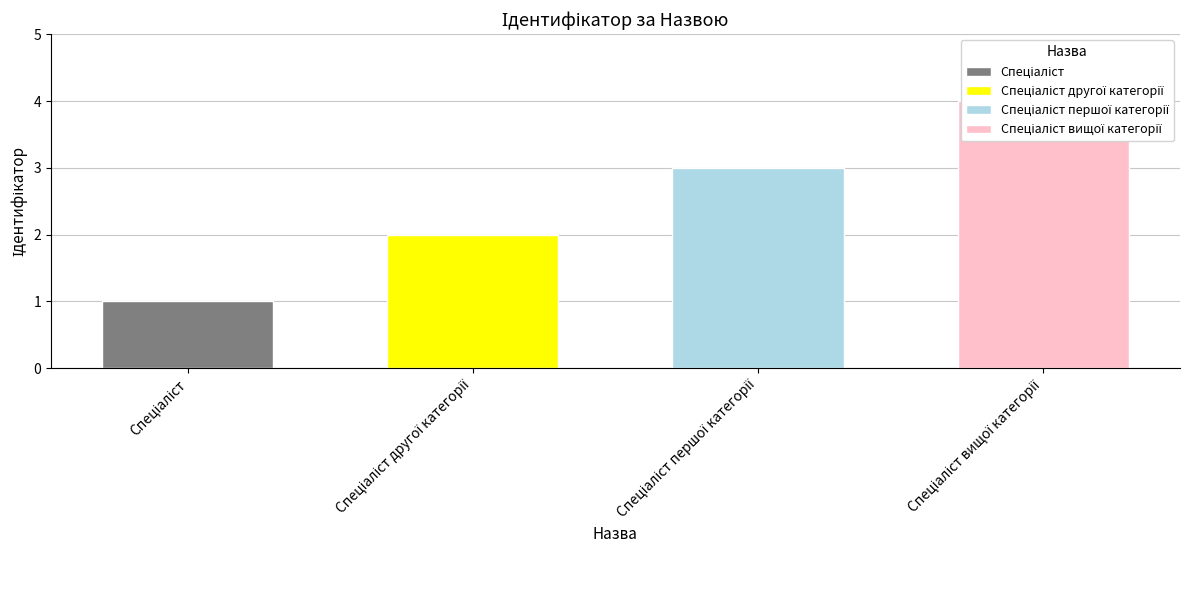

What is the difference between the values at Спеціаліст першої категорії and Спеціаліст другої категорії?

1